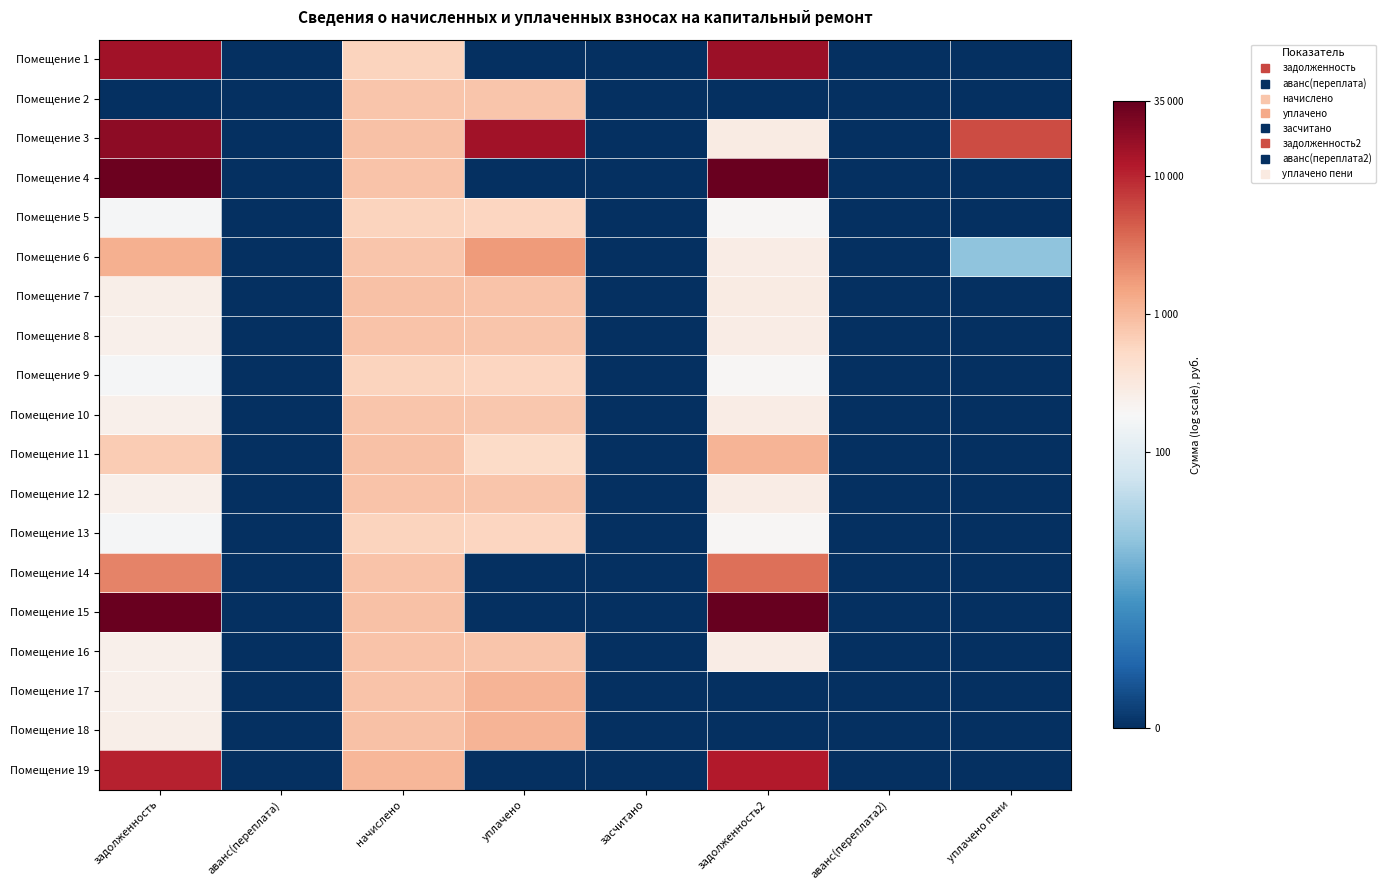

Reading left to right, extract all data points from this chart.

Помещение 1: задолженность=9.6	аванс(переплата)=0.0	начислено=6.4	уплачено=0.0	засчитано=0.0	задолженность2=9.7	аванс(переплата2)=0.0	уплачено пени=0.0
Помещение 2: задолженность=0.0	аванс(переплата)=0.0	начислено=6.7	уплачено=6.7	засчитано=0.0	задолженность2=0.0	аванс(переплата2)=0.0	уплачено пени=0.0
Помещение 3: задолженность=9.9	аванс(переплата)=0.0	начислено=6.8	уплачено=9.6	засчитано=0.0	задолженность2=5.7	аванс(переплата2)=0.0	уплачено пени=8.7
Помещение 4: задолженность=10.4	аванс(переплата)=0.0	начислено=6.7	уплачено=0.0	засчитано=0.0	задолженность2=10.4	аванс(переплата2)=0.0	уплачено пени=0.0
Помещение 5: задолженность=5.2	аванс(переплата)=0.0	начислено=6.4	уплачено=6.3	засчитано=0.0	задолженность2=5.3	аванс(переплата2)=0.0	уплачено пени=0.0
Помещение 6: задолженность=7.1	аванс(переплата)=0.0	начислено=6.7	уплачено=7.4	засчитано=0.0	задолженность2=5.6	аванс(переплата2)=0.0	уплачено пени=3.1
Помещение 7: задолженность=5.5	аванс(переплата)=0.0	начислено=6.8	уплачено=6.7	засчитано=0.0	задолженность2=5.7	аванс(переплата2)=0.0	уплачено пени=0.0
Помещение 8: задолженность=5.5	аванс(переплата)=0.0	начислено=6.7	уплачено=6.7	засчитано=0.0	задолженность2=5.6	аванс(переплата2)=0.0	уплачено пени=0.0
Помещение 9: задолженность=5.2	аванс(переплата)=0.0	начислено=6.4	уплачено=6.4	засчитано=0.0	задолженность2=5.3	аванс(переплата2)=0.0	уплачено пени=0.0
Помещение 10: задолженность=5.5	аванс(переплата)=0.0	начислено=6.7	уплачено=6.7	засчитано=0.0	задолженность2=5.6	аванс(переплата2)=0.0	уплачено пени=0.0
Помещение 11: задолженность=6.6	аванс(переплата)=0.0	начислено=6.8	уплачено=6.2	засчитано=0.0	задолженность2=7.0	аванс(переплата2)=0.0	уплачено пени=0.0
Помещение 12: задолженность=5.5	аванс(переплата)=0.0	начислено=6.7	уплачено=6.7	засчитано=0.0	задолженность2=5.6	аванс(переплата2)=0.0	уплачено пени=0.0
Помещение 13: задолженность=5.2	аванс(переплата)=0.0	начислено=6.4	уплачено=6.4	засчитано=0.0	задолженность2=5.3	аванс(переплата2)=0.0	уплачено пени=0.0
Помещение 14: задолженность=7.8	аванс(переплата)=0.0	начислено=6.7	уплачено=0.0	засчитано=0.0	задолженность2=8.1	аванс(переплата2)=0.0	уплачено пени=0.0
Помещение 15: задолженность=10.4	аванс(переплата)=0.0	начислено=6.8	уплачено=0.0	засчитано=0.0	задолженность2=10.5	аванс(переплата2)=0.0	уплачено пени=0.0
Помещение 16: задолженность=5.5	аванс(переплата)=0.0	начислено=6.7	уплачено=6.7	засчитано=0.0	задолженность2=5.6	аванс(переплата2)=0.0	уплачено пени=0.0
Помещение 17: задолженность=5.5	аванс(переплата)=0.0	начислено=6.7	уплачено=7.0	засчитано=0.0	задолженность2=0.0	аванс(переплата2)=0.0	уплачено пени=0.0
Помещение 18: задолженность=5.5	аванс(переплата)=0.0	начислено=6.8	уплачено=7.0	засчитано=0.0	задолженность2=0.0	аванс(переплата2)=0.0	уплачено пени=0.0
Помещение 19: задолженность=9.3	аванс(переплата)=0.0	начислено=7.0	уплачено=0.0	засчитано=0.0	задолженность2=9.4	аванс(переплата2)=0.0	уплачено пени=0.0